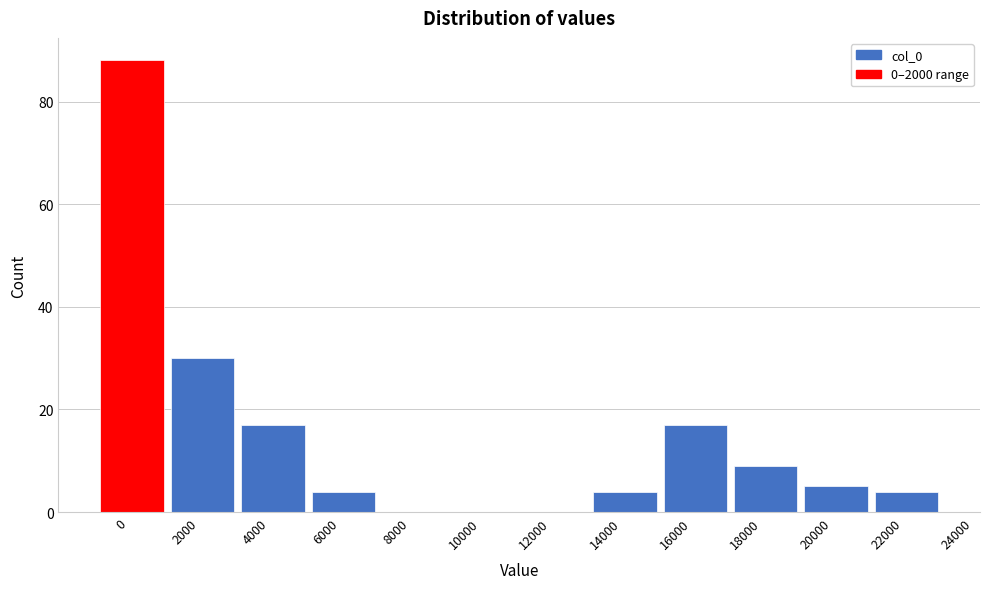

Reading left to right, transcribe all the data shown in this chart.

0=88	2000=30	4000=17	6000=4	8000=0	10000=0	12000=0	14000=4	16000=17	18000=9	20000=5	22000=4